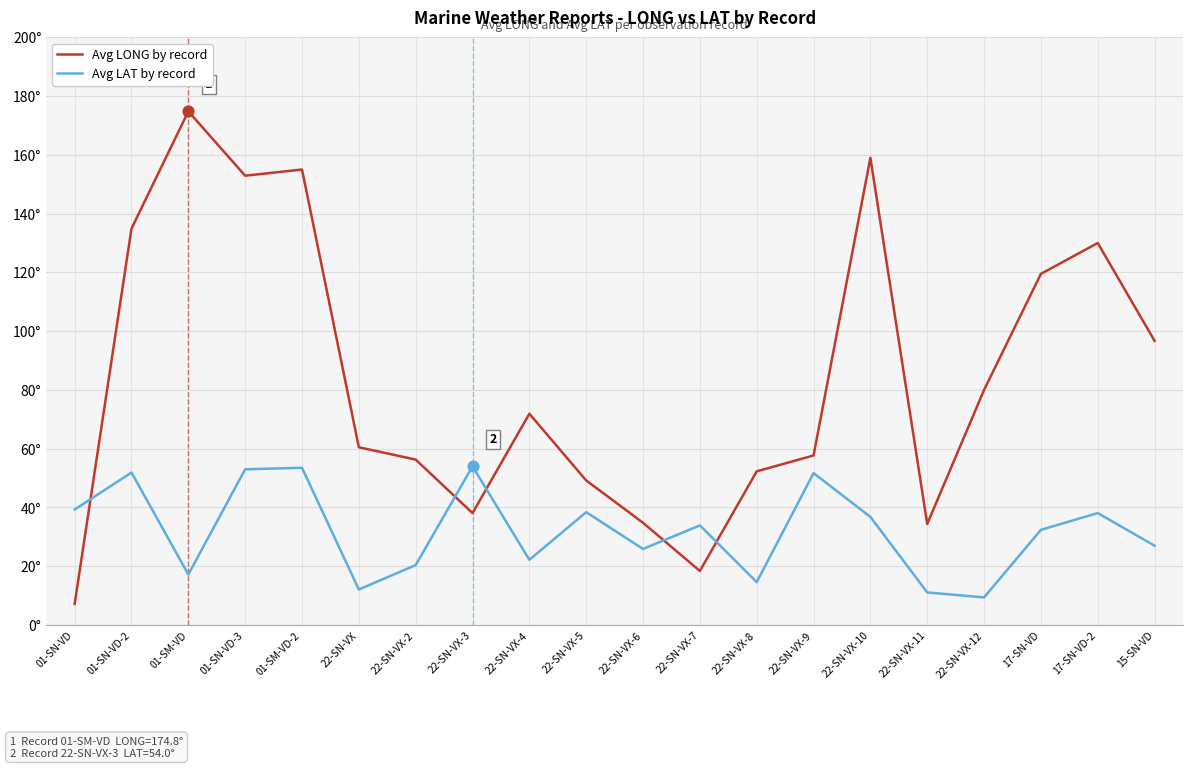

Which series has the largest total across all categories?

Avg LONG by record